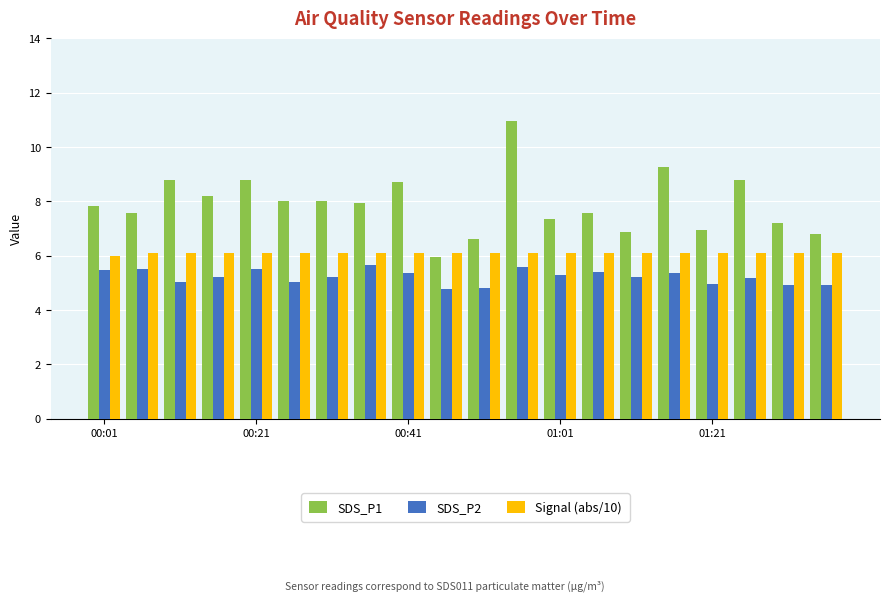

Which series has the widest spread of values?

SDS_P1